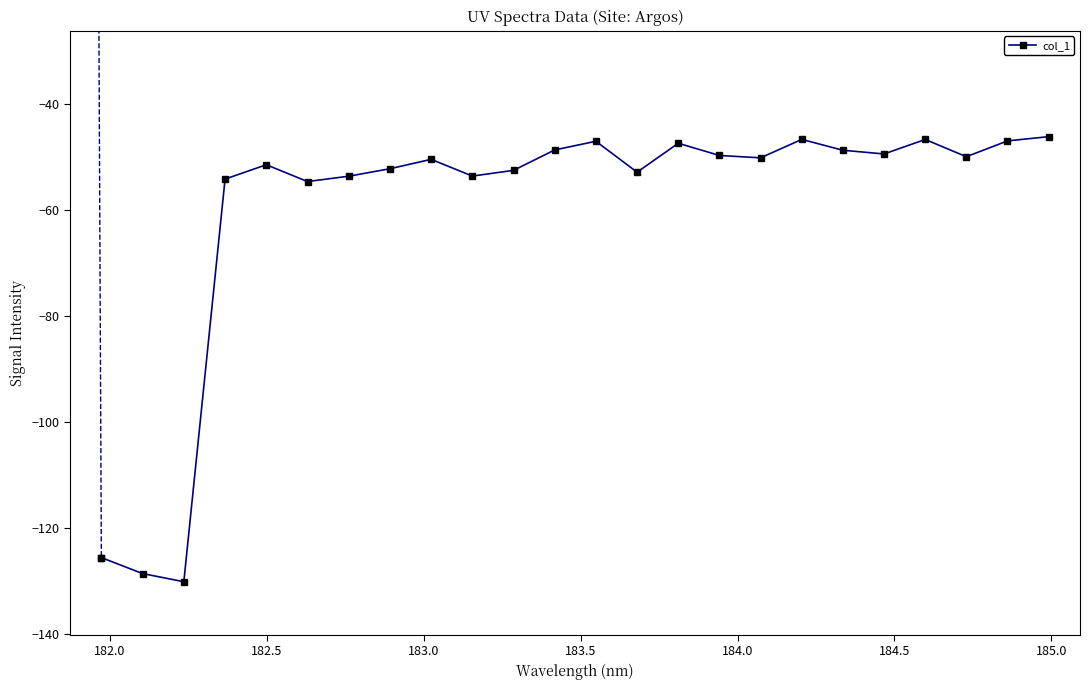

What is the value of the 21st point from the left?

-46.6